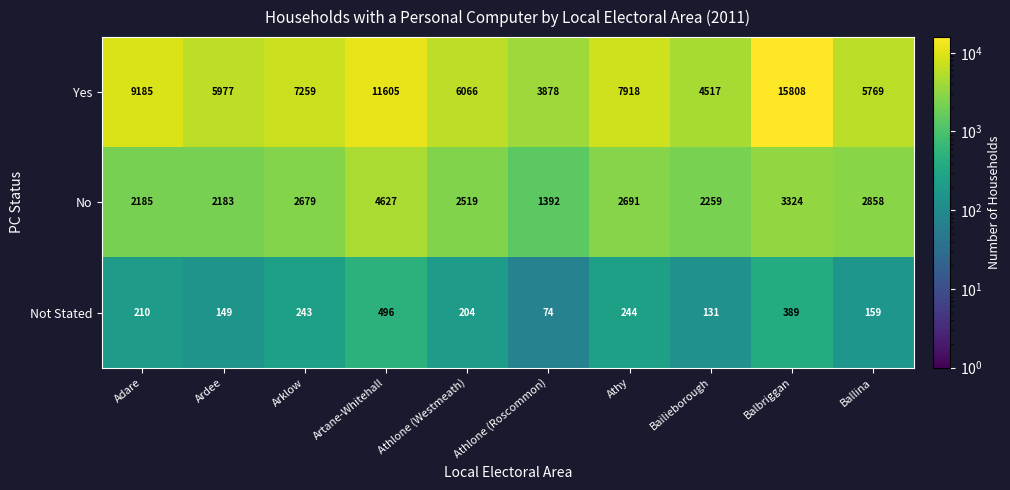

Rank the series at Ballina from highest to lowest value.

Yes, No, Not Stated